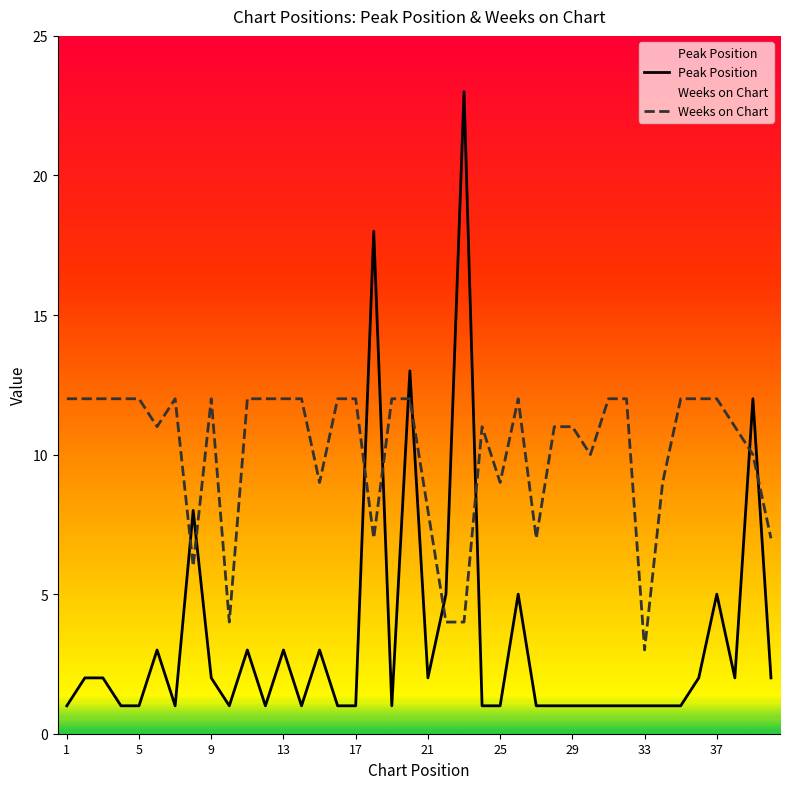

What is the value of the Weeks on Chart point at the 35th from the left?

12